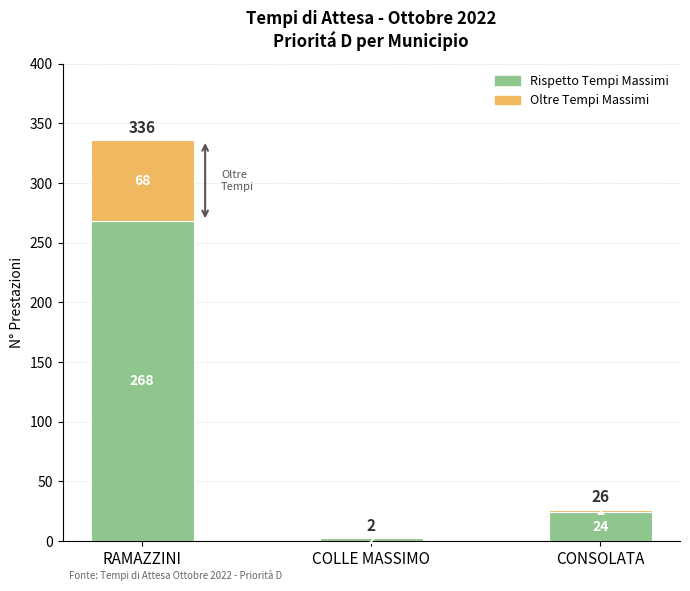

At which label does Rispetto Tempi Massimi first exceed 24?

RAMAZZINI